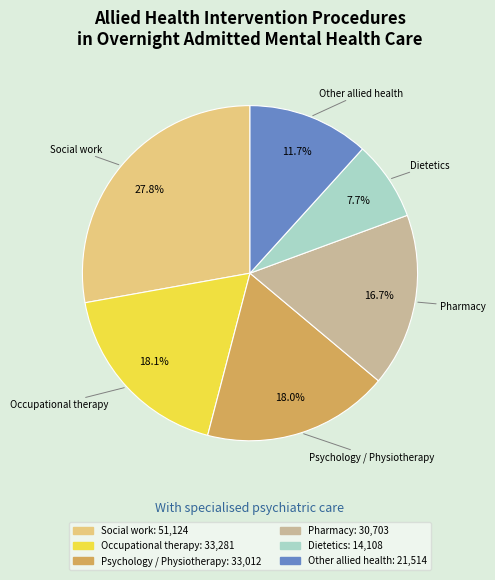

To the nearest percent, what percentage of the pie is Other allied health?

12%